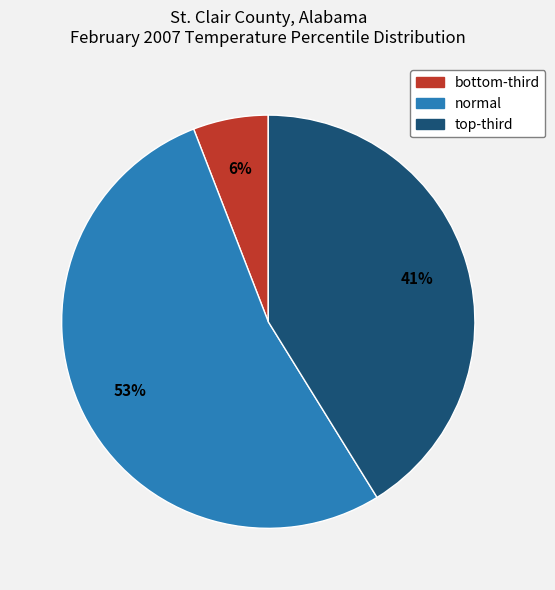

Is it true that normal is 53% of the pie?

True